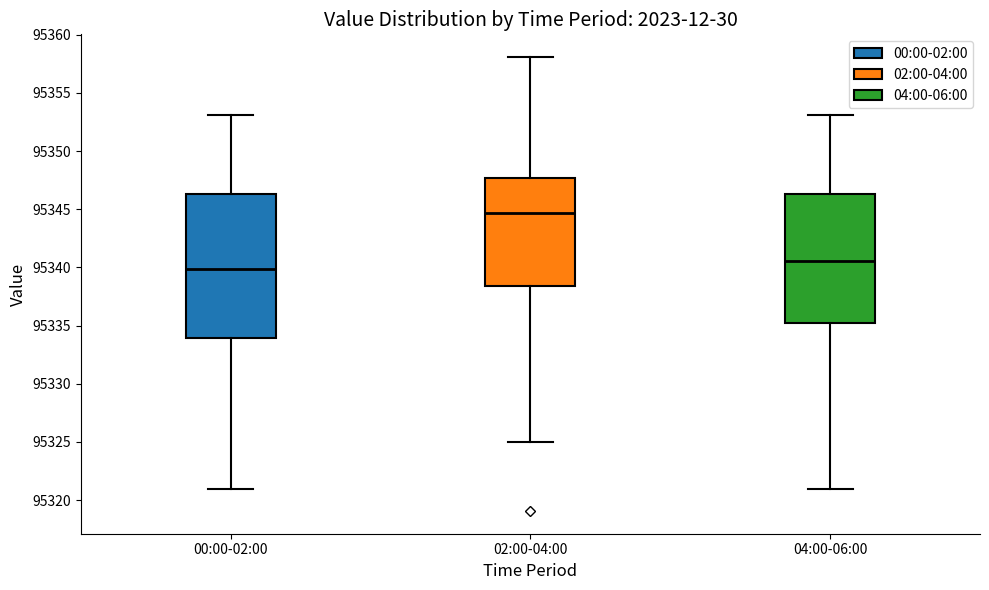

Which box is the tallest, from its lower edge to its upper edge?

00:00-02:00